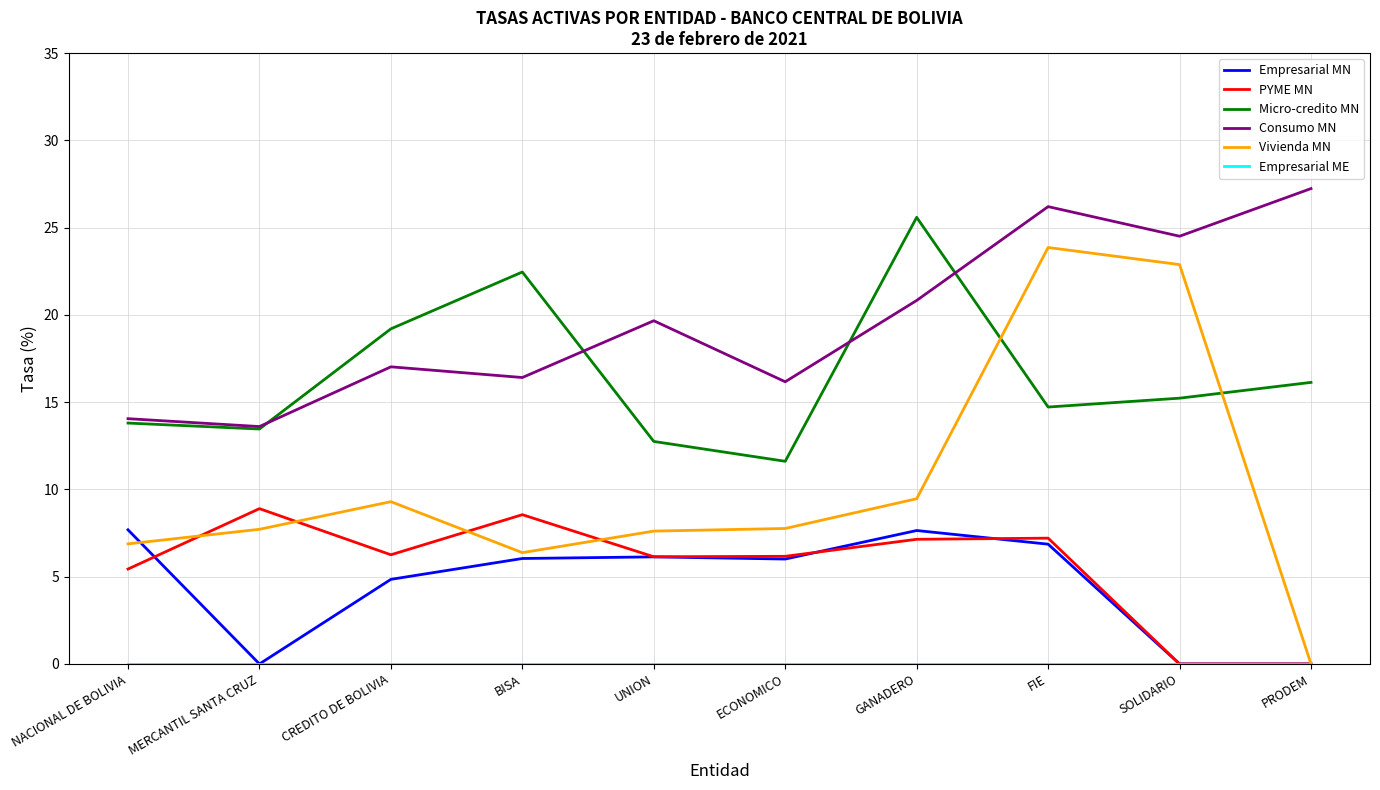

Is it true that Empresarial MN equals 10.0 at UNION?

False